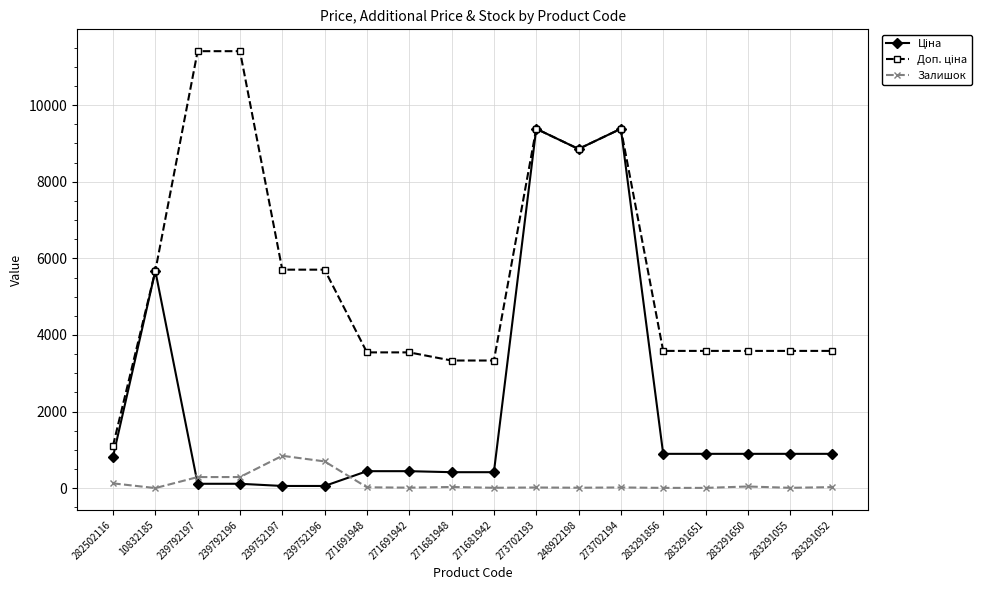

True or false: Залишок has more than 0 interior local peaks.

True